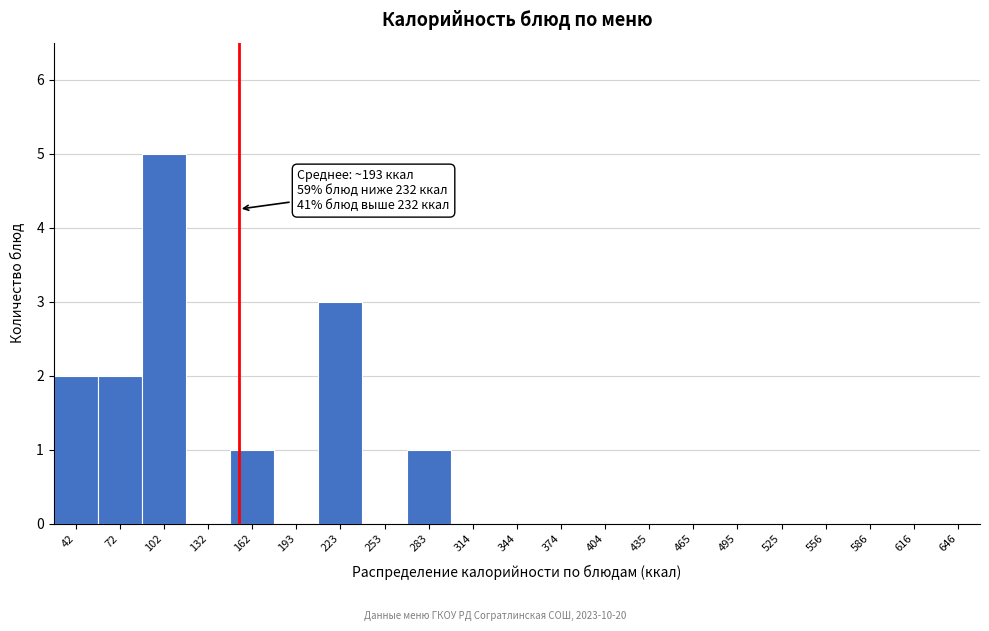

Reading right to left, list all the values displayed in this chart.

646=0	616=0	586=0	556=0	525=0	495=0	465=0	435=0	404=0	374=0	344=0	314=0	283=1	253=0	223=3	193=0	162=1	132=0	102=5	72=2	42=2